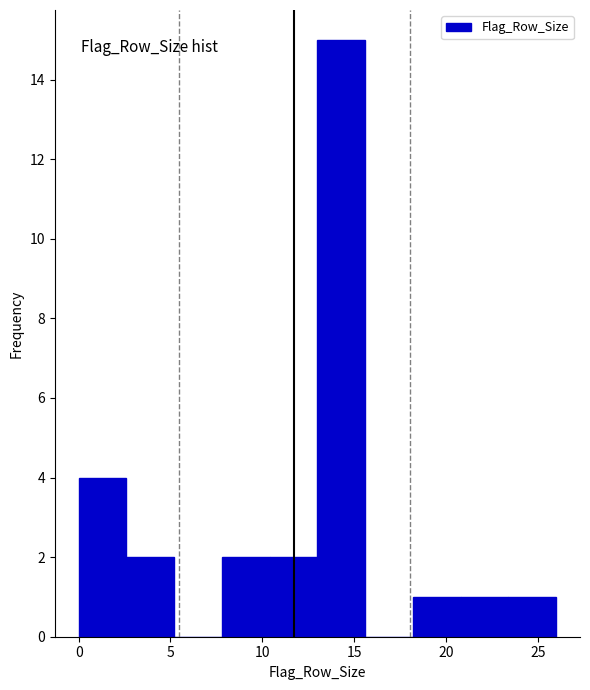

Reading left to right, list every bar in this chart as the range it spans on the x-axis followed by its height. Neither the bar edges nor the heights are printed on the chart, so give them approximately, as read against the axes.

0.0 to 2.6: 4
2.6 to 5.2: 2
5.2 to 7.8: 0
7.8 to 10.4: 2
10.4 to 13.0: 2
13.0 to 15.6: 15
15.6 to 18.2: 0
18.2 to 20.8: 1
20.8 to 23.4: 1
23.4 to 26.0: 1